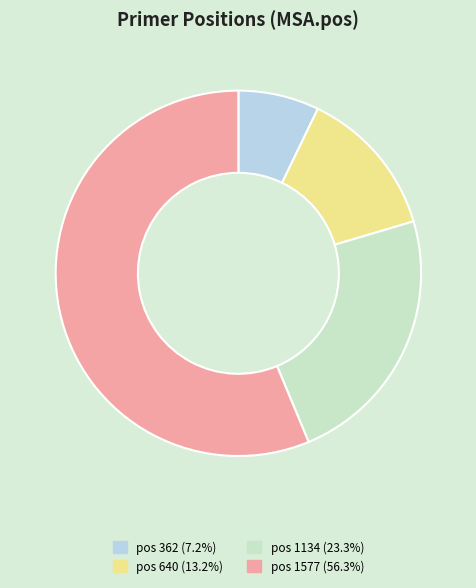

Approximately how many times larger is the value at pos 1577 (56.3%) compared to pos 362 (7.2%)?

7.9